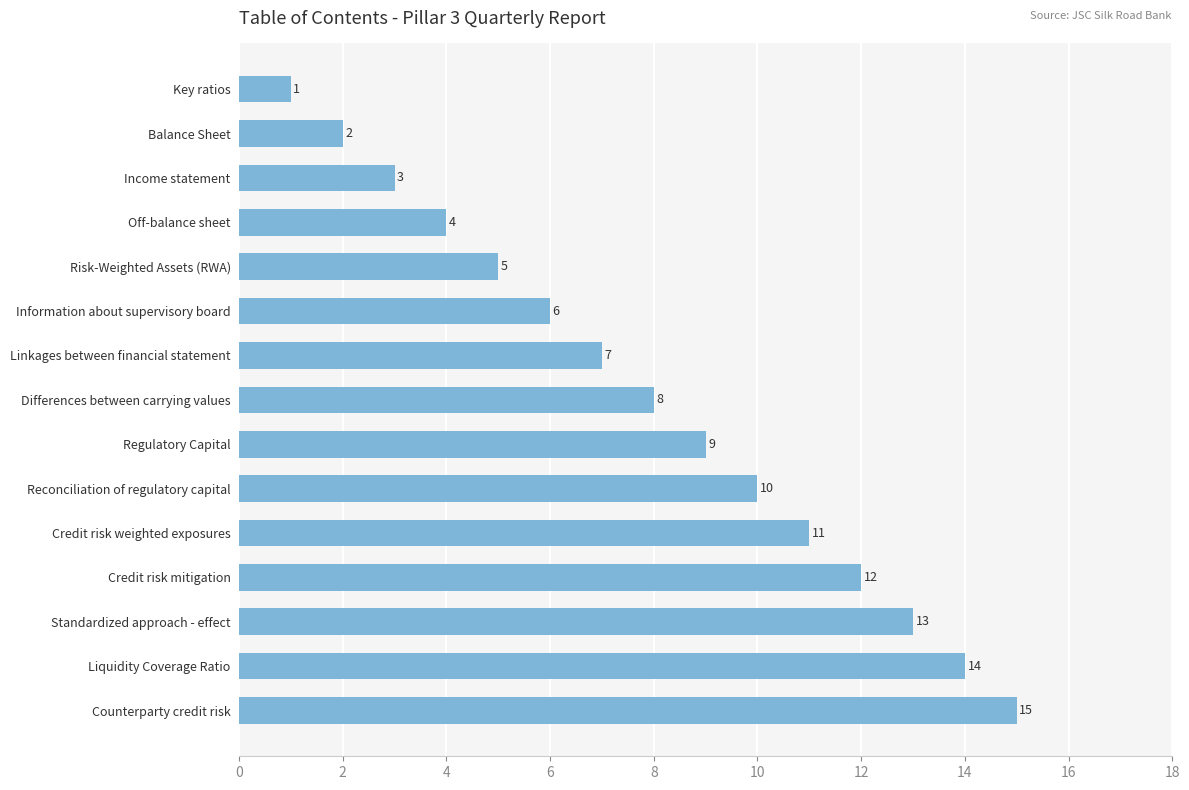

What is the difference between the maximum and minimum values?

14